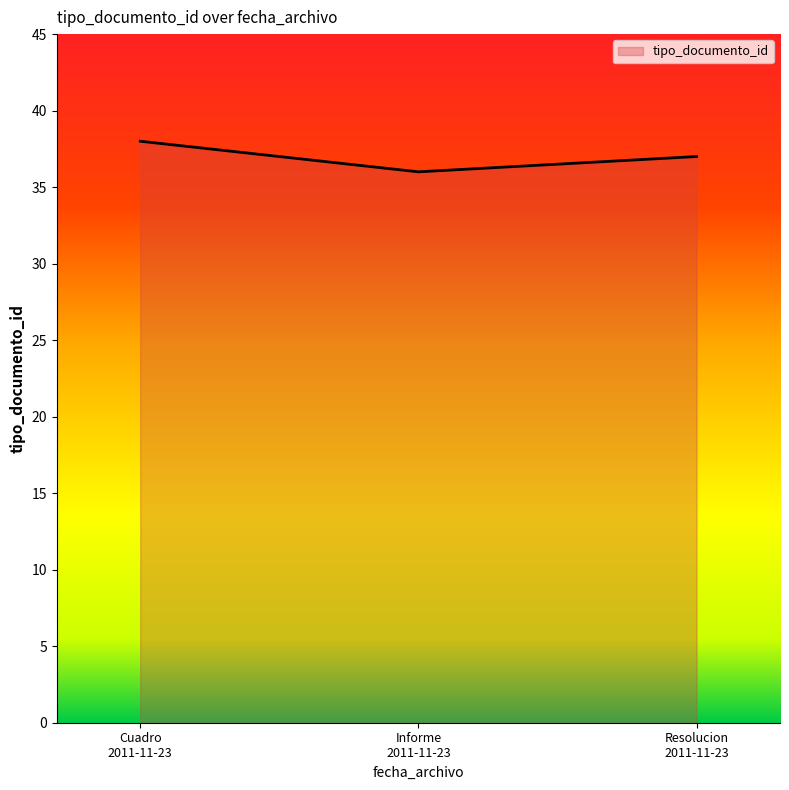

Which category has the lowest value across all series?

Informe
2011-11-23